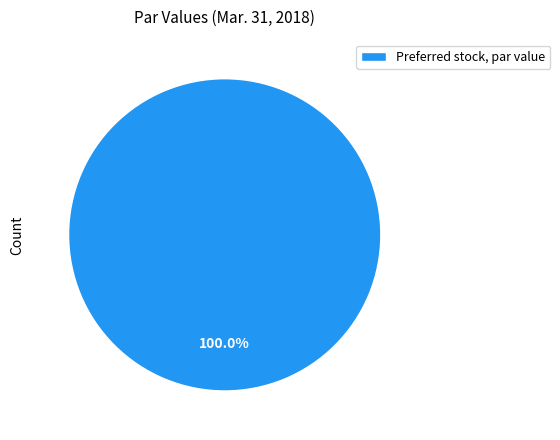

What is the majority slice?

Preferred stock, par value